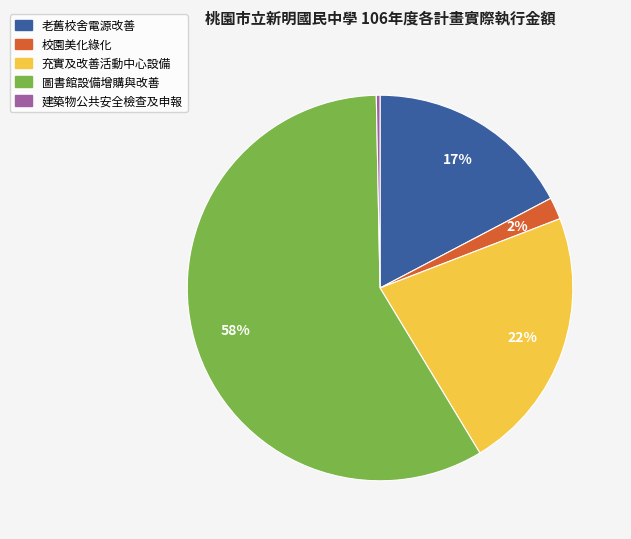

Which has a higher value, 充實及改善活動中心設備 or 圖書館設備增購與改善?

圖書館設備增購與改善